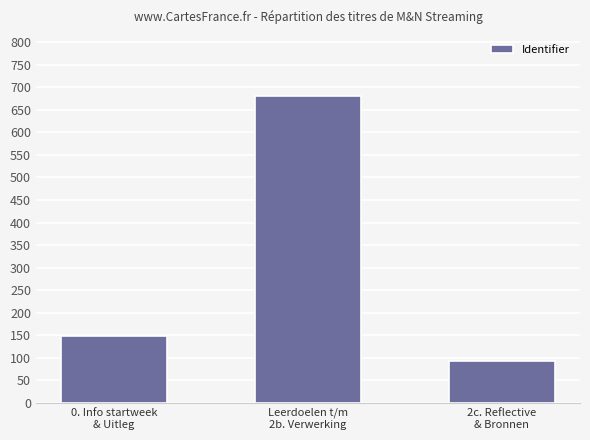

What is the value of the 3rd bar from the left?

93